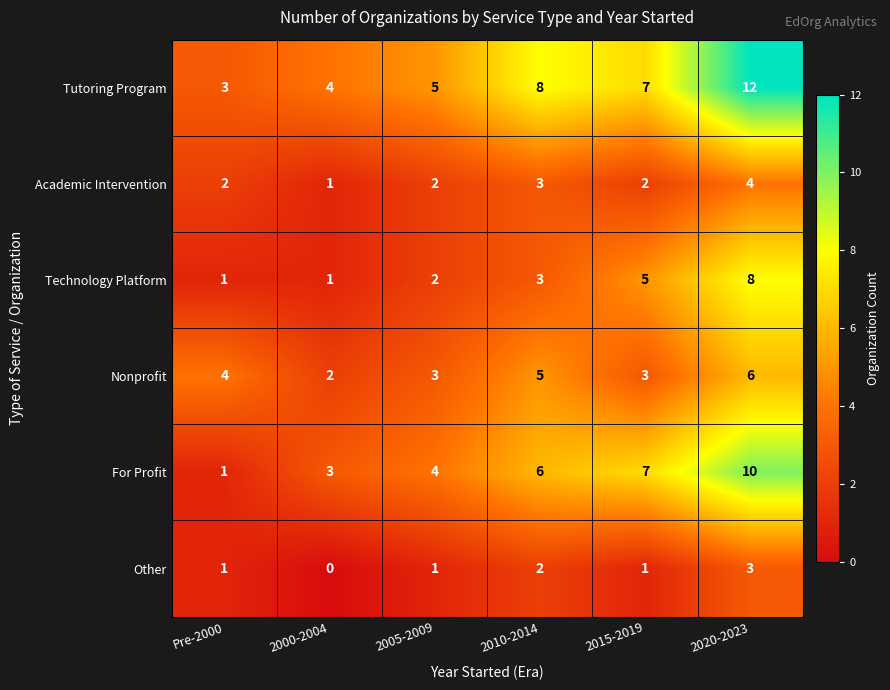

At which label is Nonprofit closest to 4?

Pre-2000